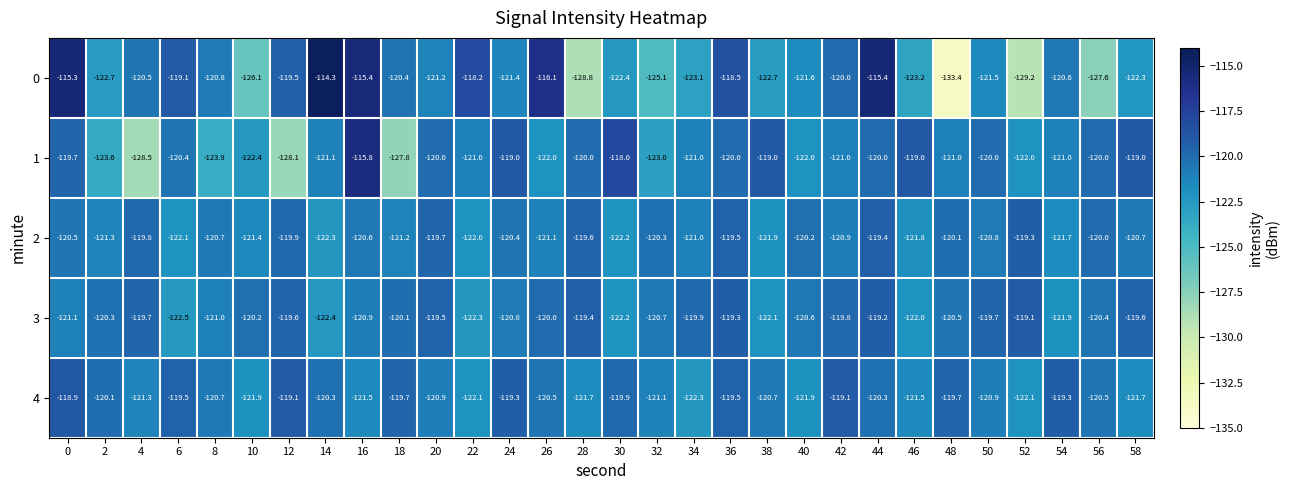

True or false: 3 has a value of -119.3 at 36.

True